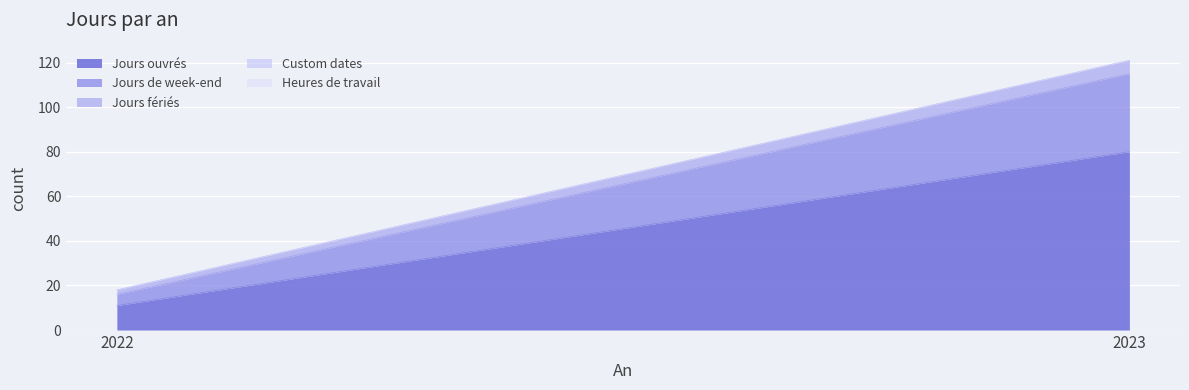

Reading left to right, extract all data points from this chart.

Jours ouvrés: 11	80
Jours de week-end: 5	35
Jours fériés: 2	6
Custom dates: 0	0
Heures de travail: 0	0